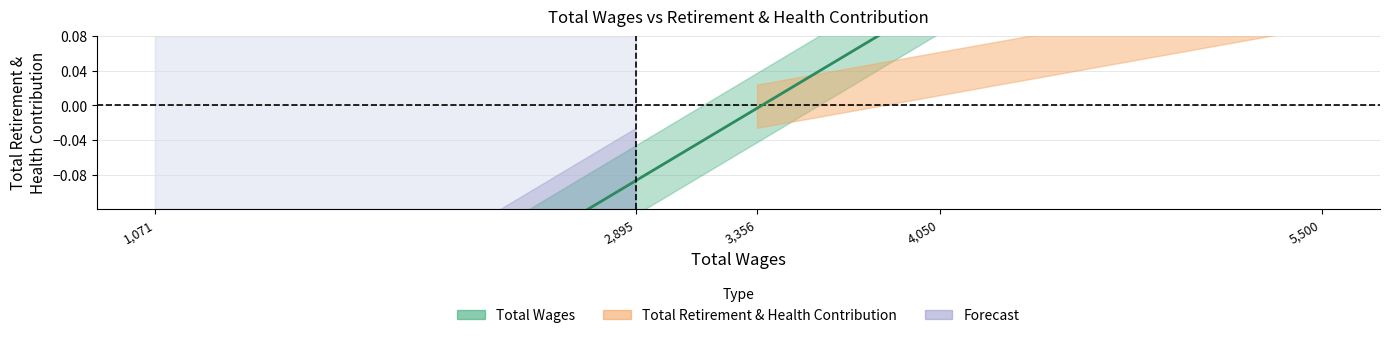

What is the change in value from 5,500 to 3,356?

-0.4